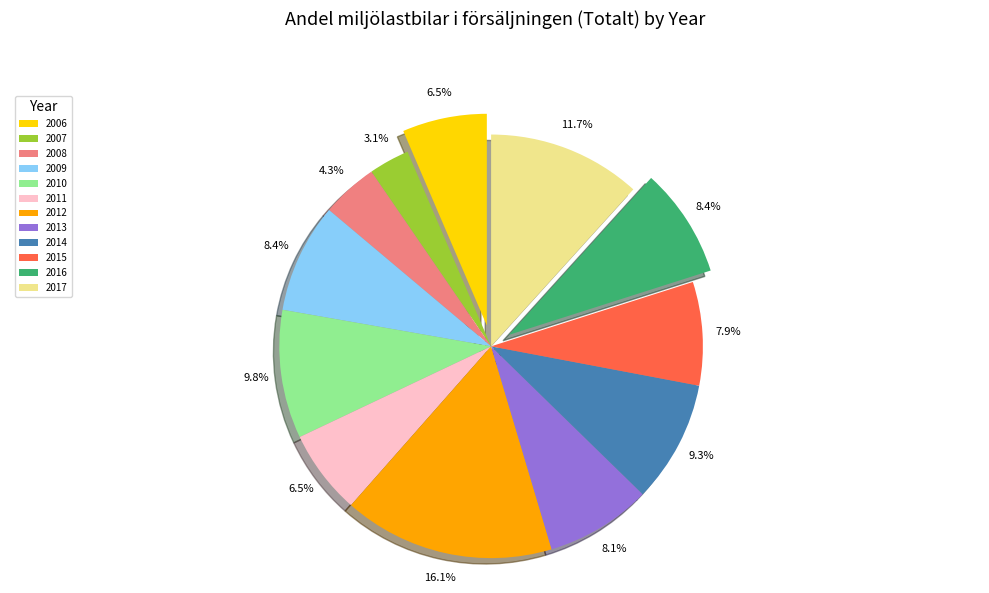

To the nearest percent, what is the average slice percentage?

8%